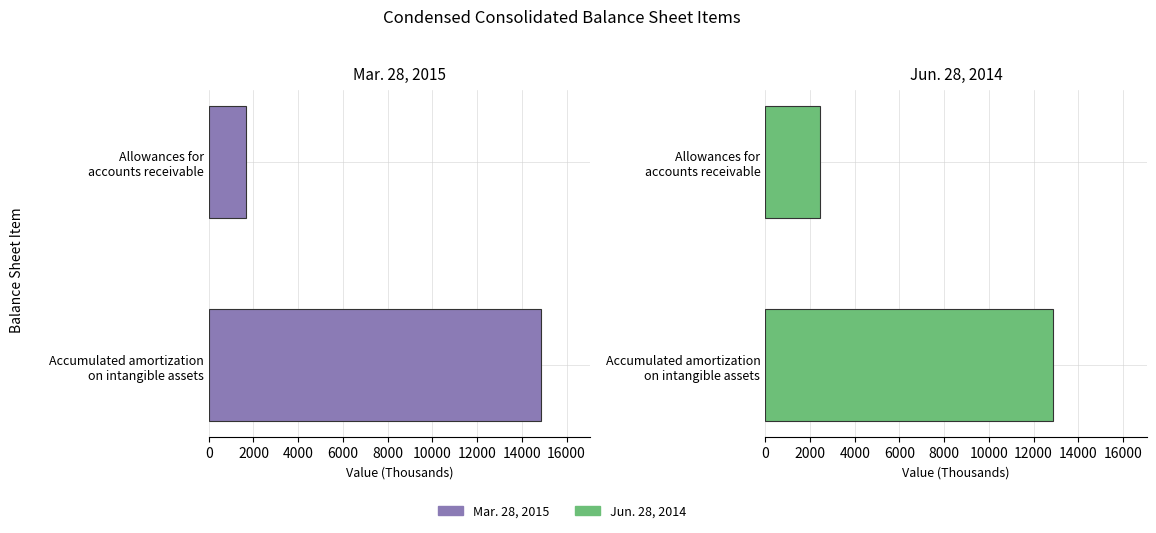

Rank the series by their maximum value, from lowest to highest.

Jun. 28, 2014, Mar. 28, 2015